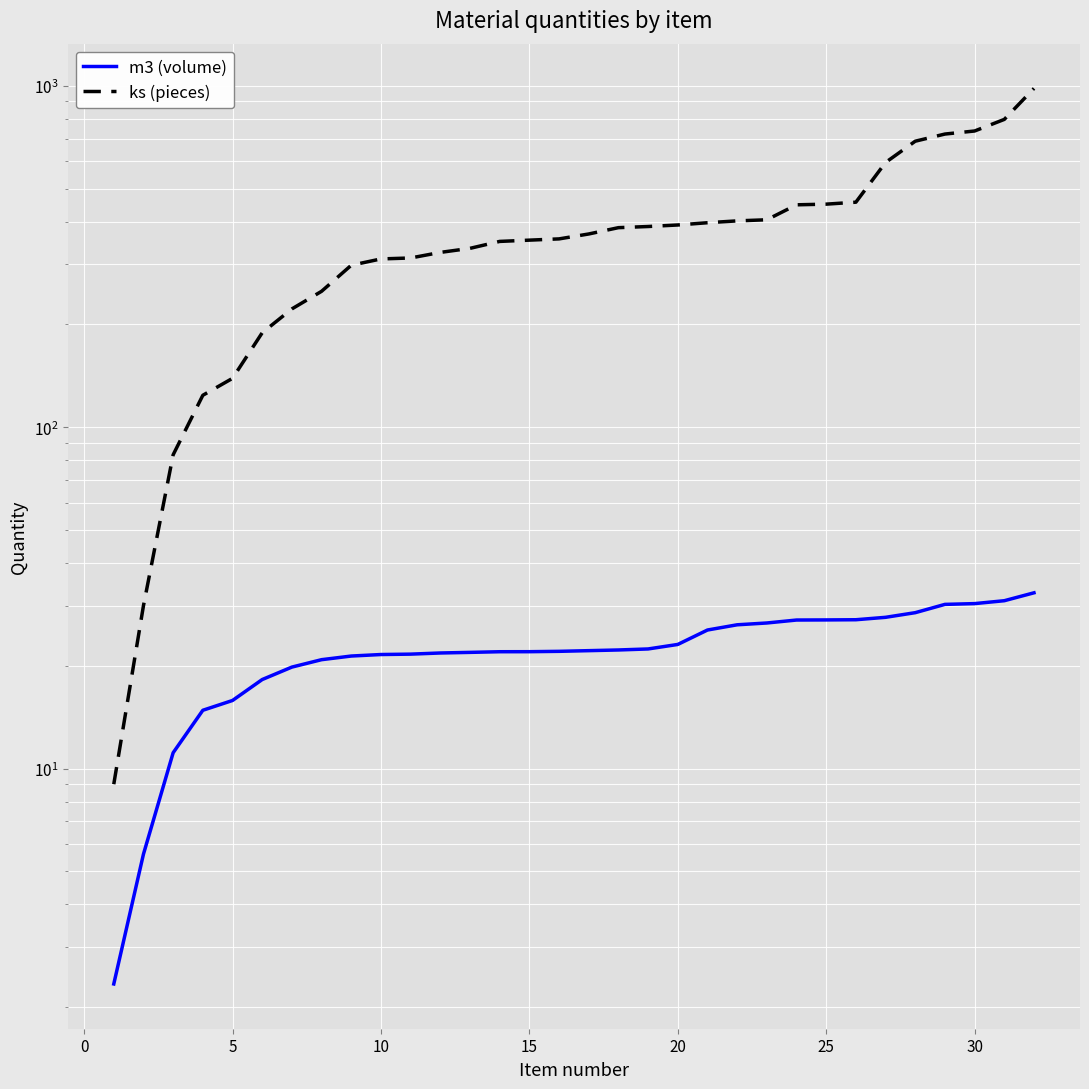

What is the sum of all ks (pieces) values?

12296.0